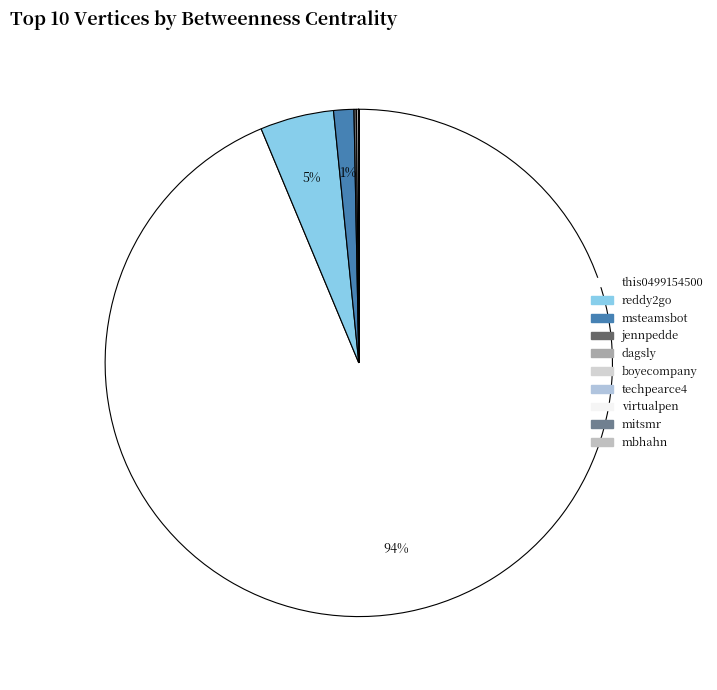

Which slice represents more than half of the pie?

this0499154500